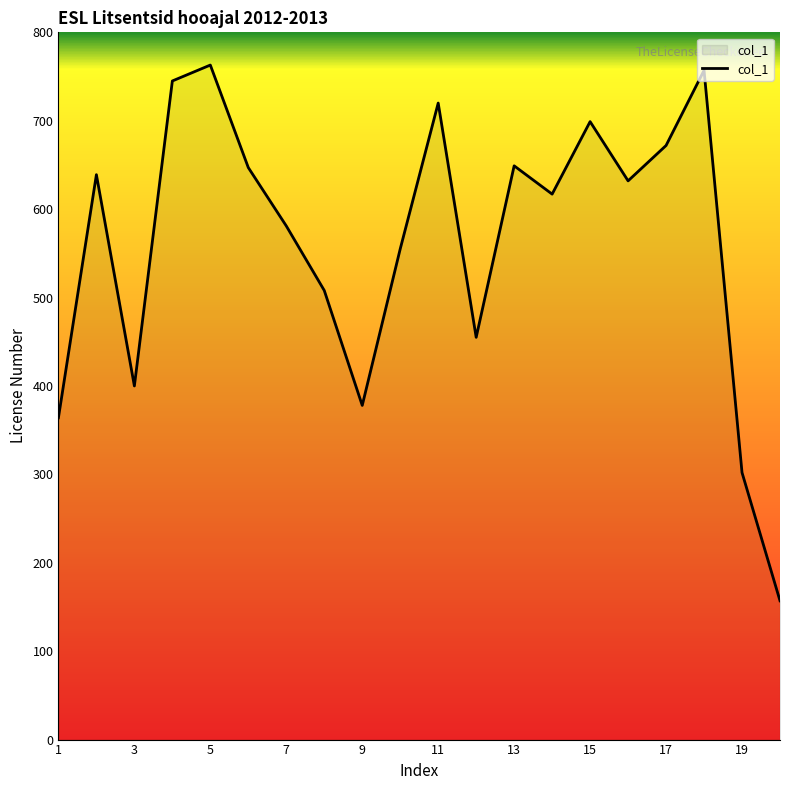

What is the difference between the maximum and minimum values?

606